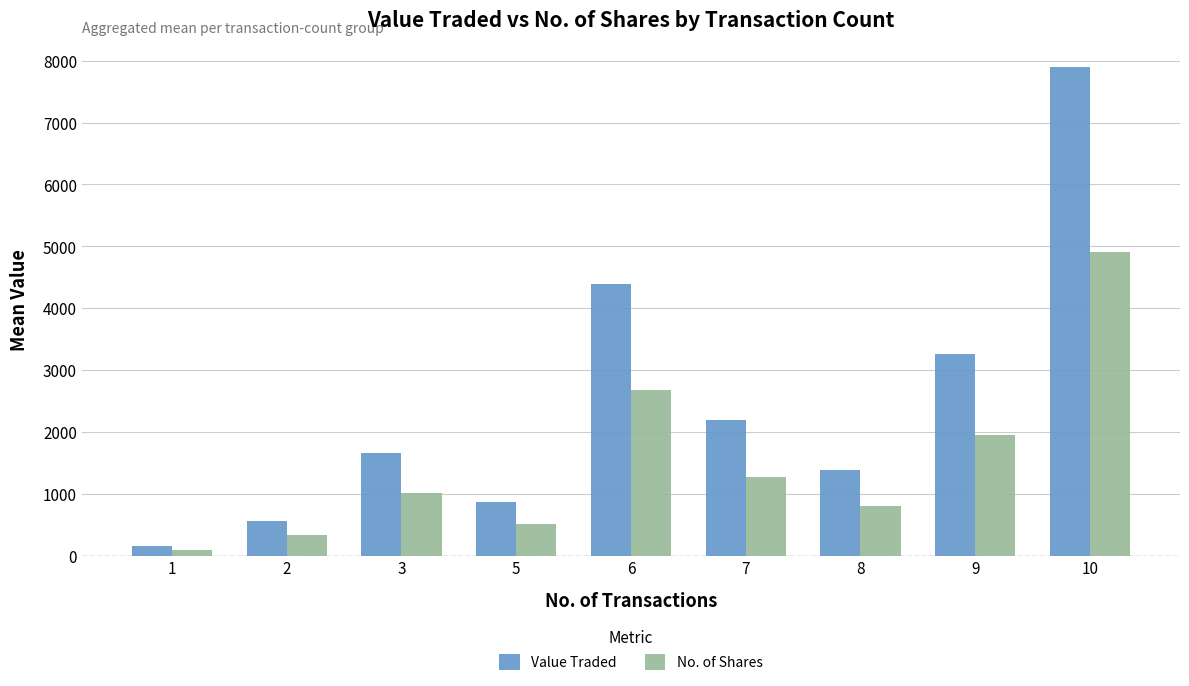

True or false: Value Traded has a value of 1664.1 at 3.

True